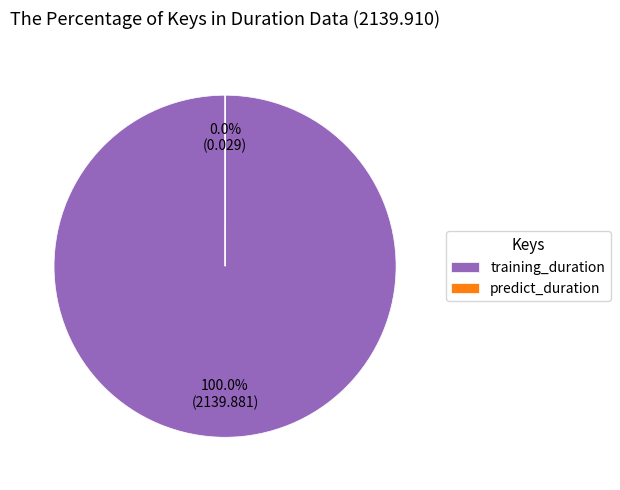

Is it true that predict_duration is 10% of the pie?

False